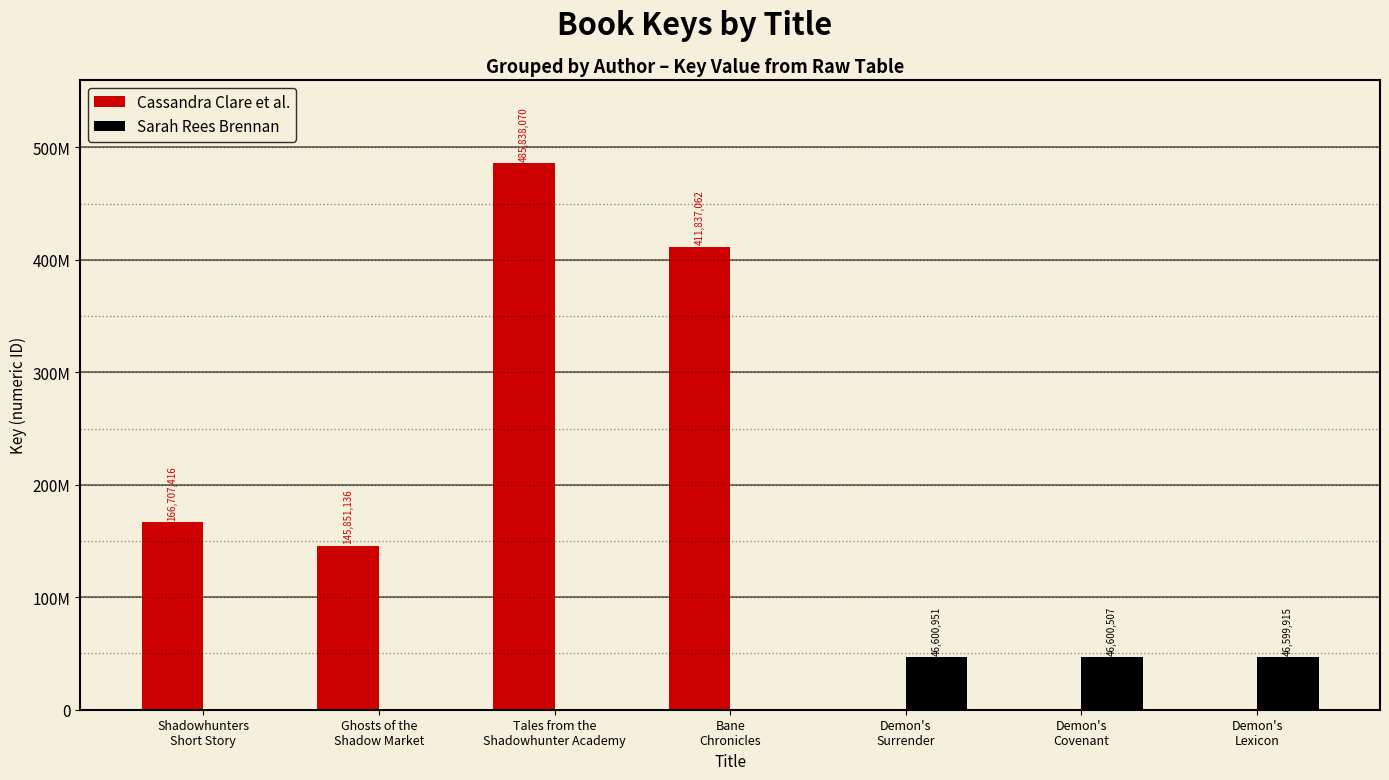

What is the total value across all series at Bane
Chronicles?

411837062